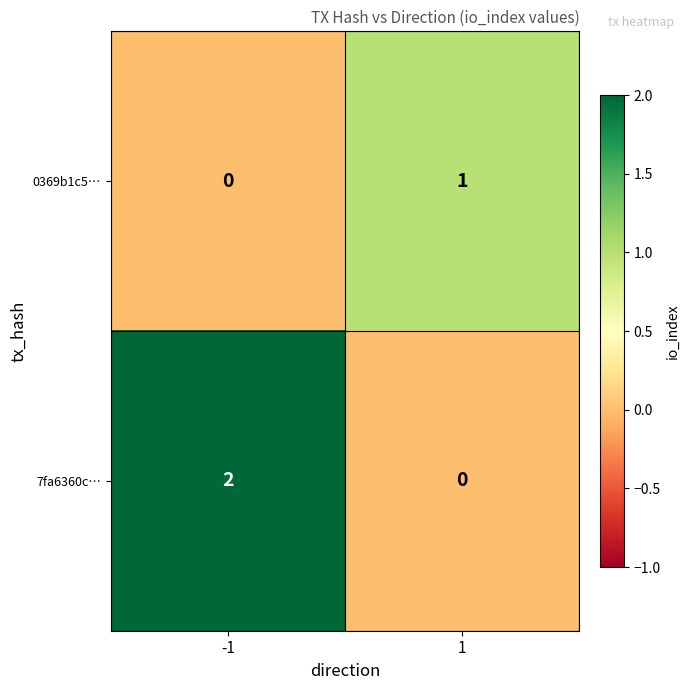

Which series has the largest range (max minus min)?

7fa6360c…